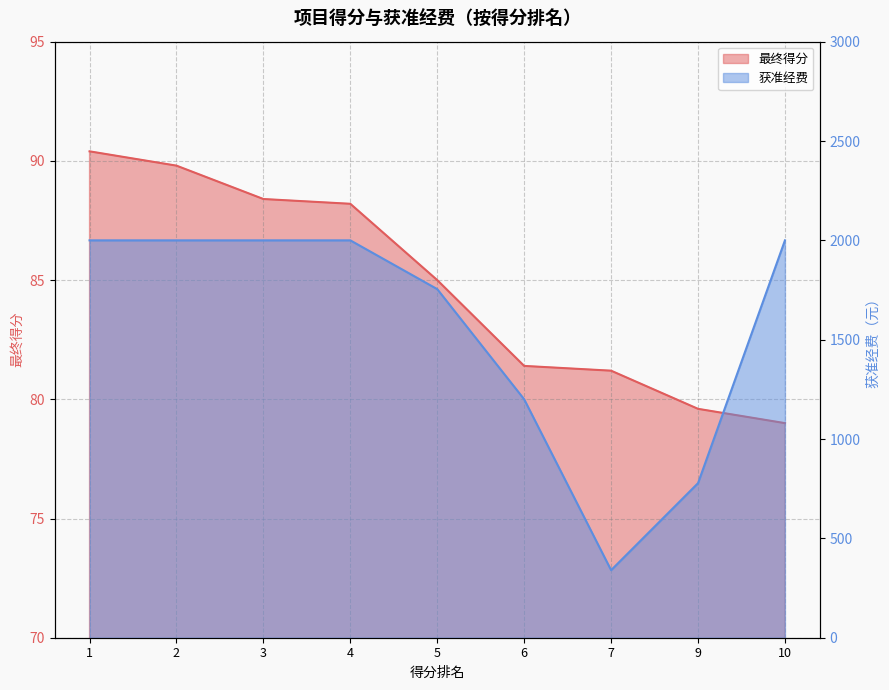

What are all the series names shown in the legend?

最终得分, 获准经费